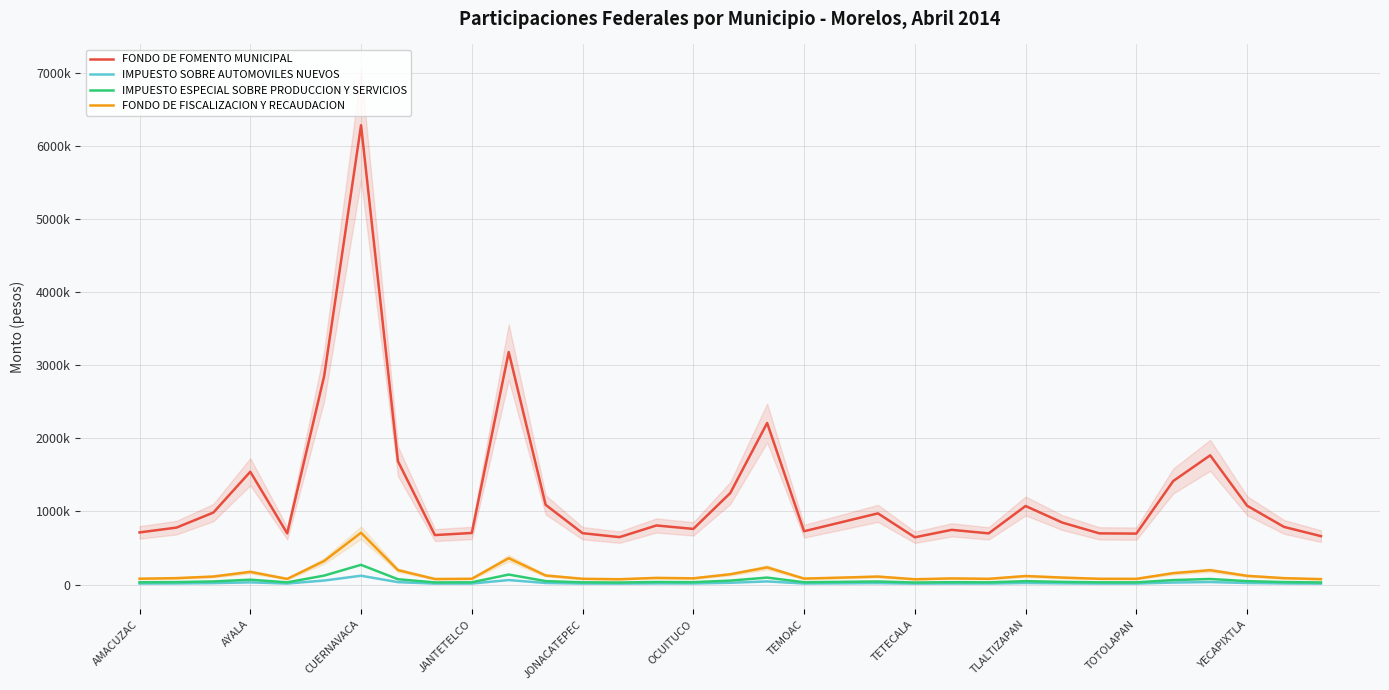

Does the chart display data point markers on the line(s)?

No